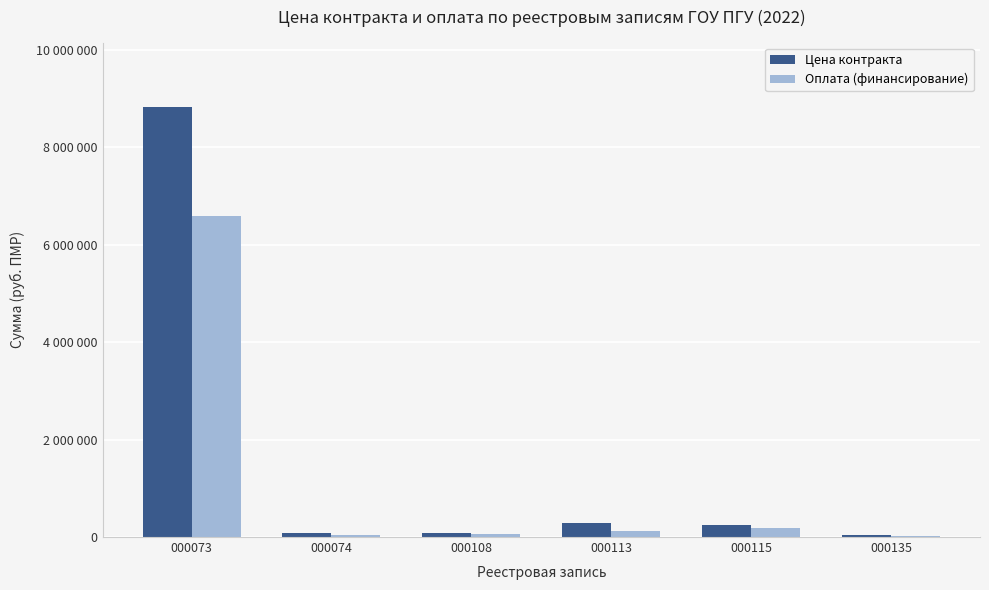

What is the sum of all Оплата (финансирование) values?

7031543